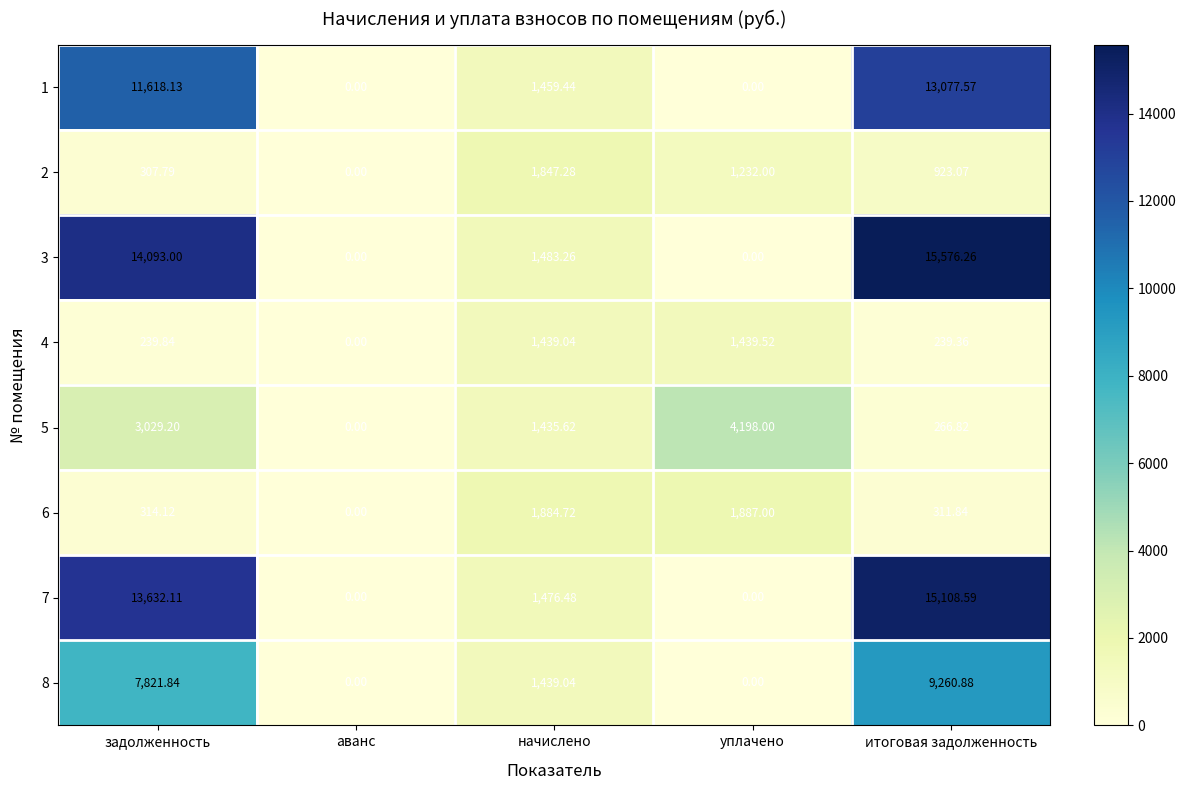

Where does the 1 series first go above 1459?

задолженность